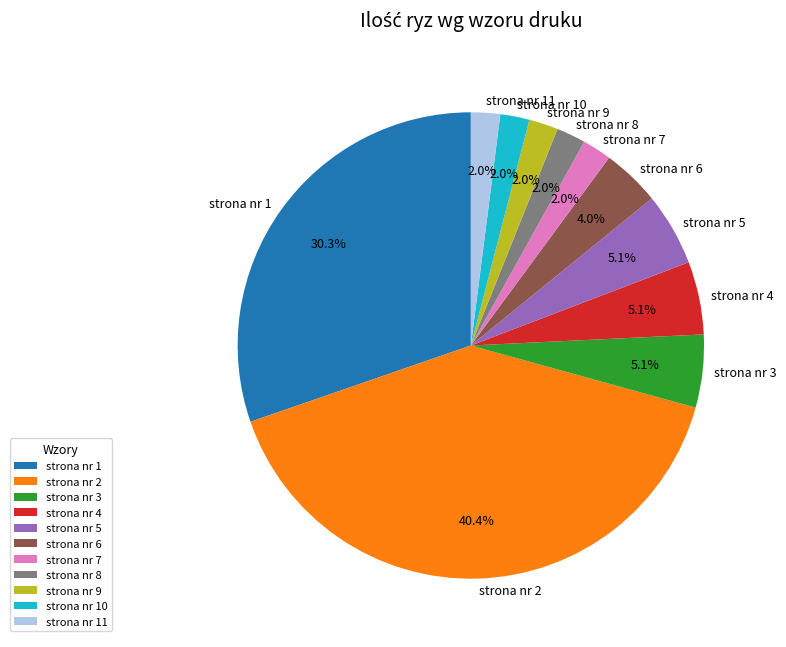

What percentage is the strona nr 7 slice, to the nearest percent?

2%